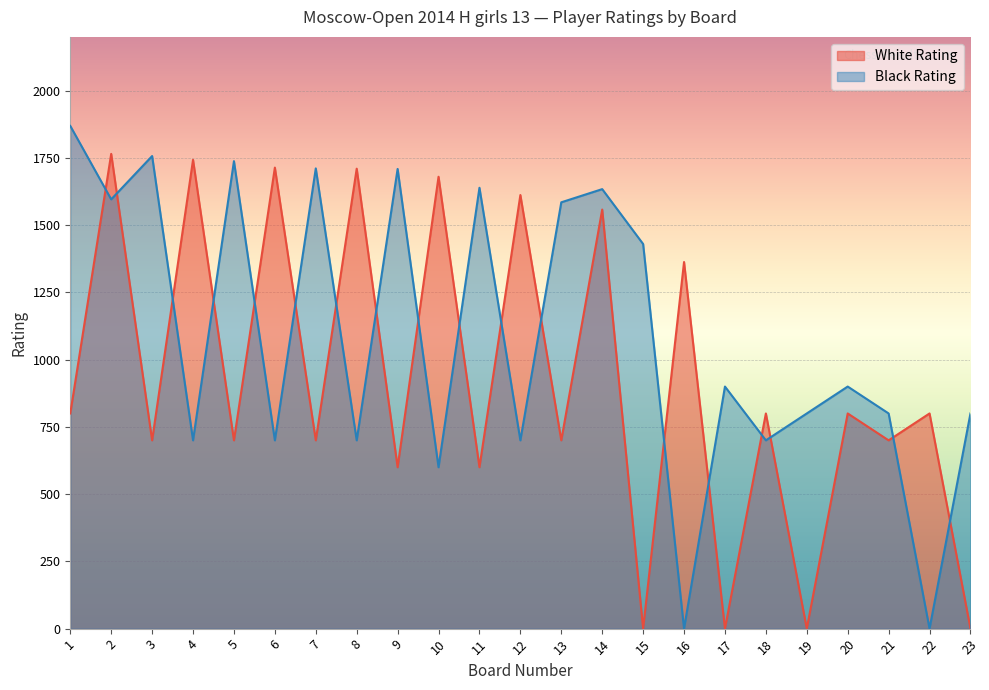

True or false: Black Rating has a value of 1147 at 21.

False